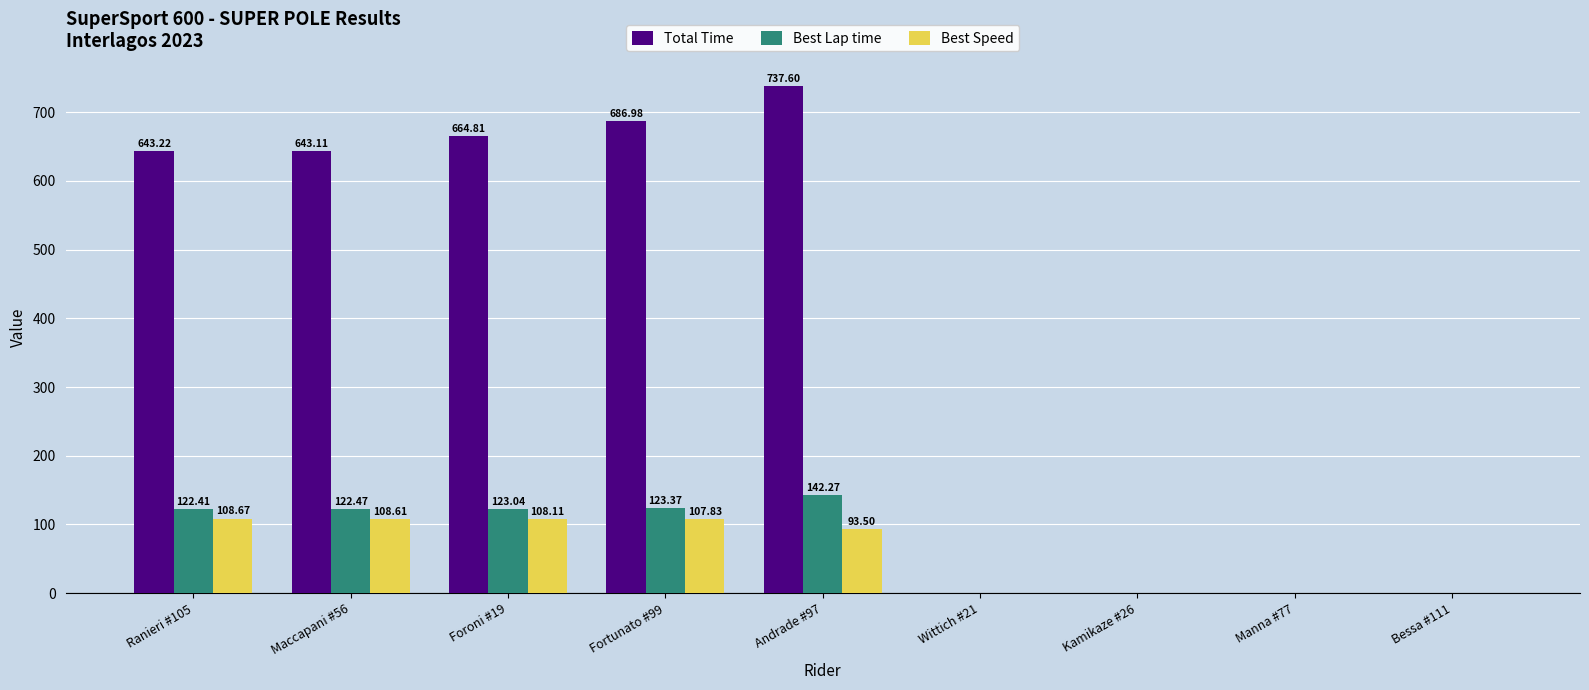

What is the sum of the Best Speed values at Foroni #19 and Bessa #111?

108.1